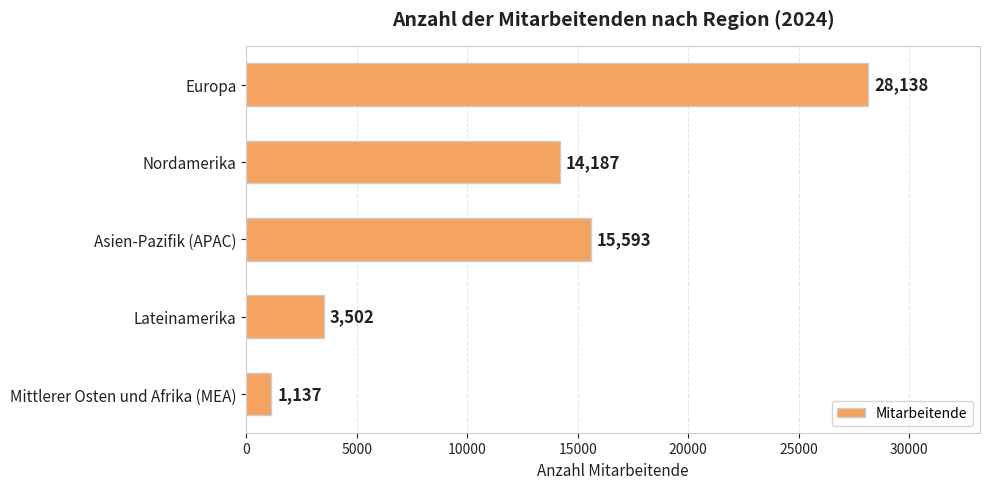

Is it true that the value at Mittlerer Osten und Afrika (MEA) is 1137?

True